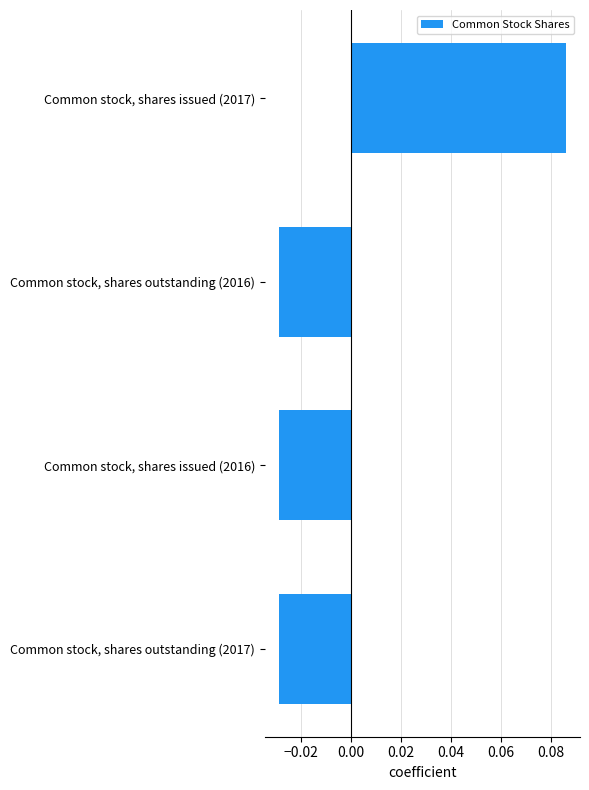

At which category does the chart reach its peak across all series?

Common stock, shares issued (2017)